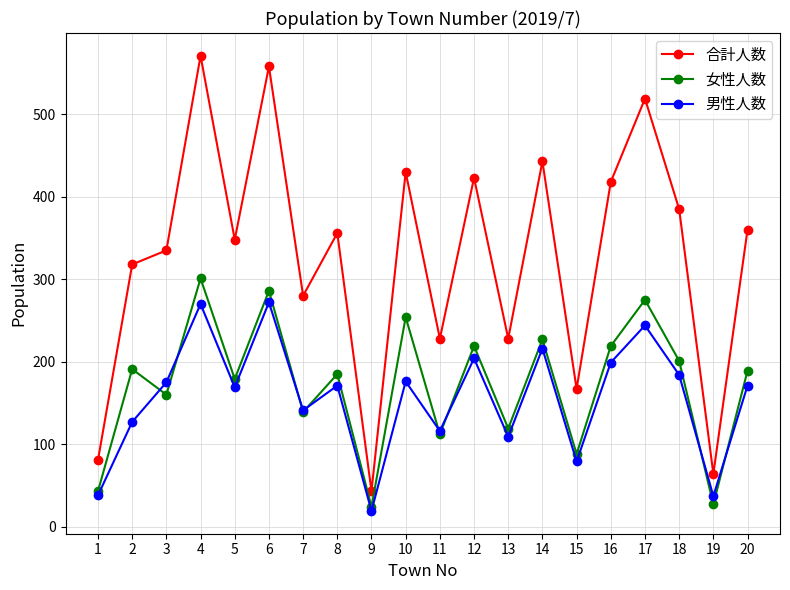

What is the value of the 男性人数 point at the 3rd from the left?

175